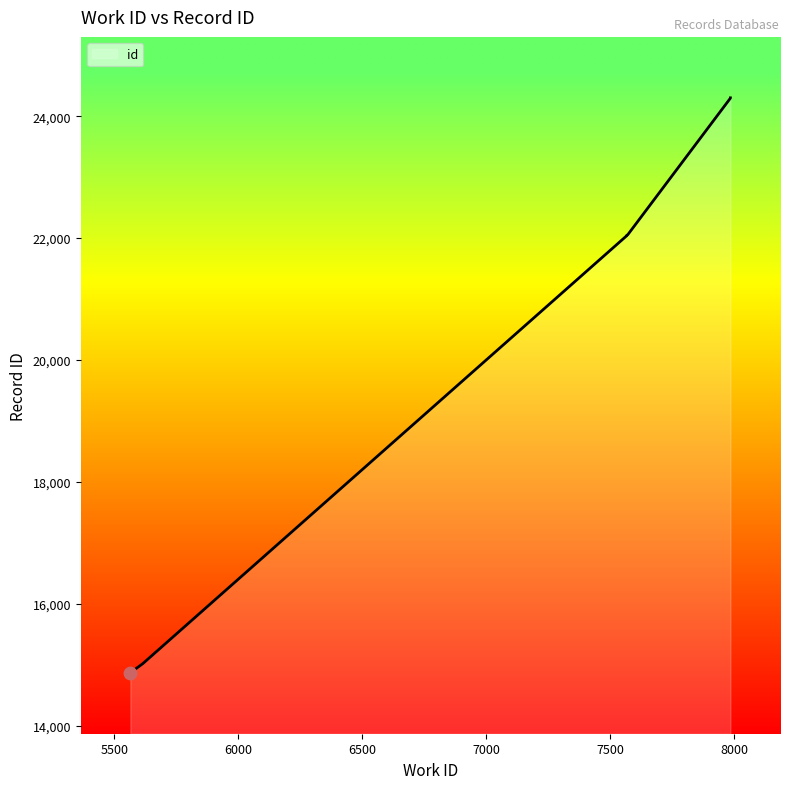

What is the change in value from 5614 to 7984?

+9281